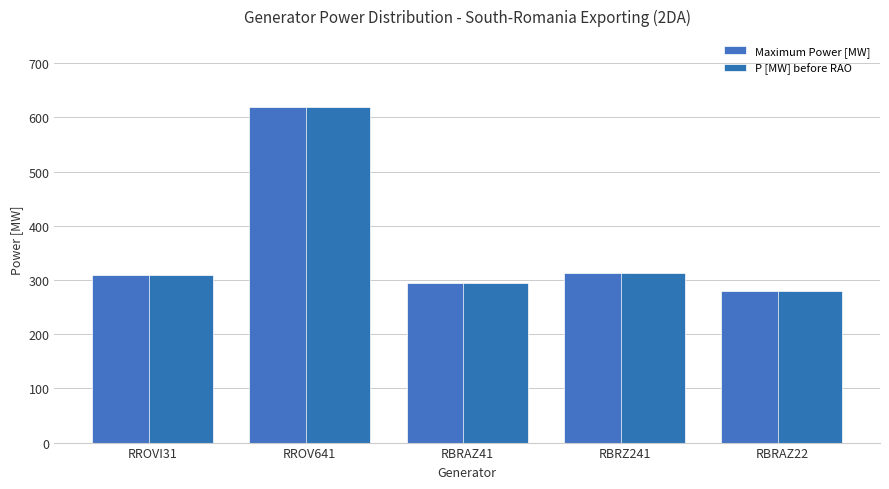

Where does the P [MW] before RAO series first go above 310?

RROV641